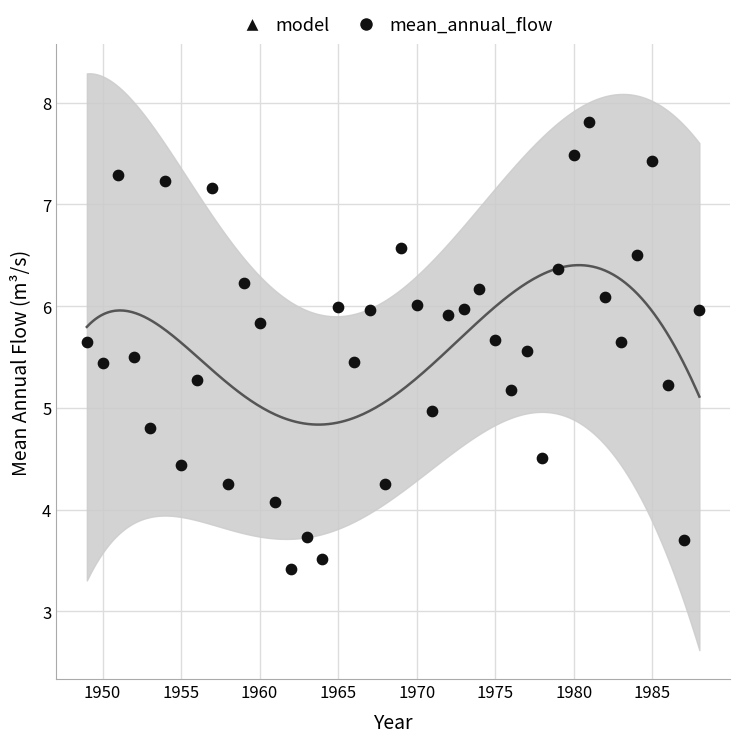

Approximately how many times larger is the value at 1967 compared to 1986?

1.1